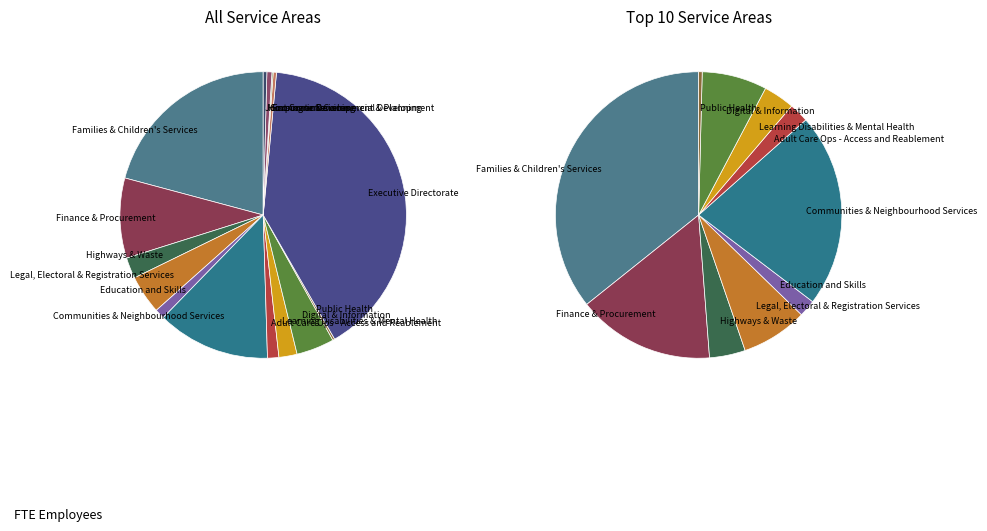

The Learning Disabilities & Mental Health slice represents 2% of the pie. True or false?

True